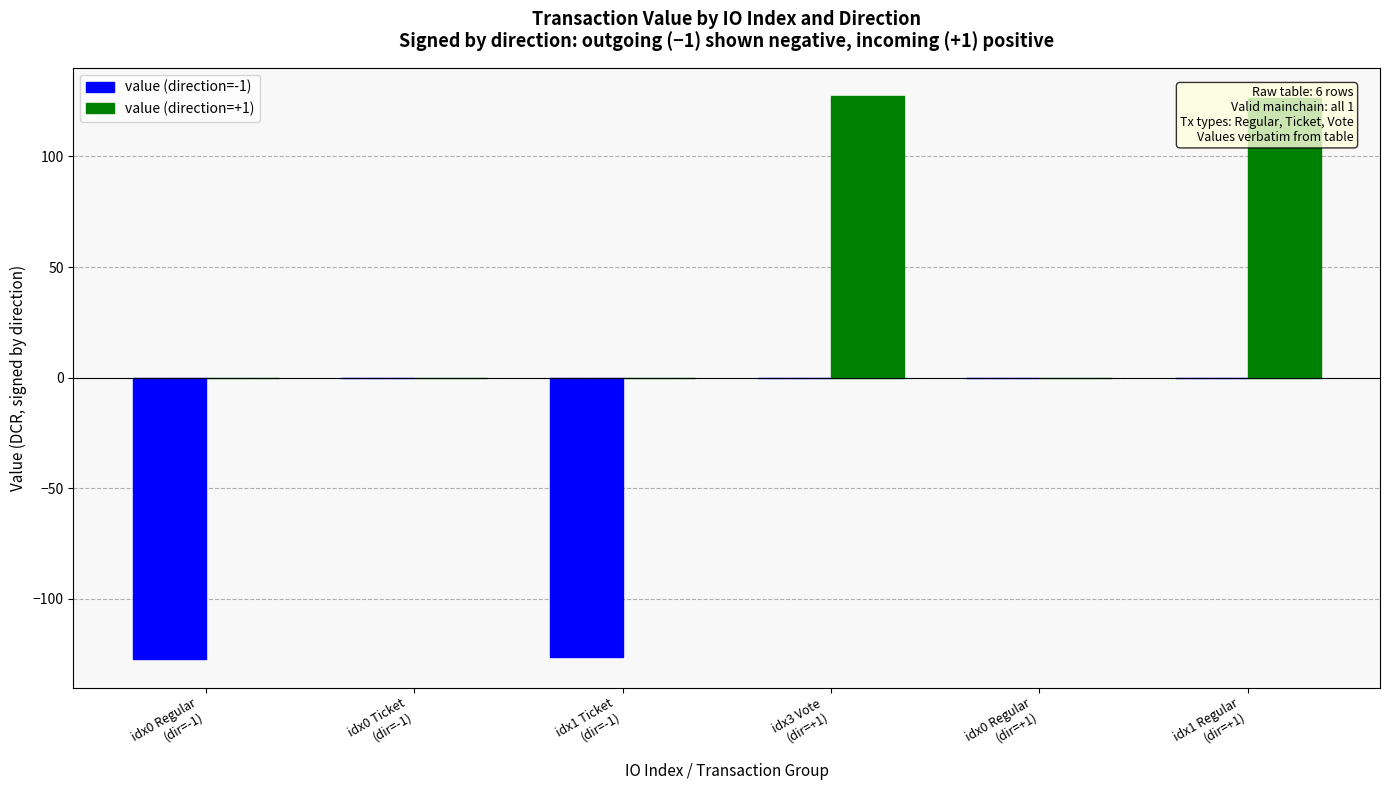

Which series has the largest total across all categories?

value (direction=+1)